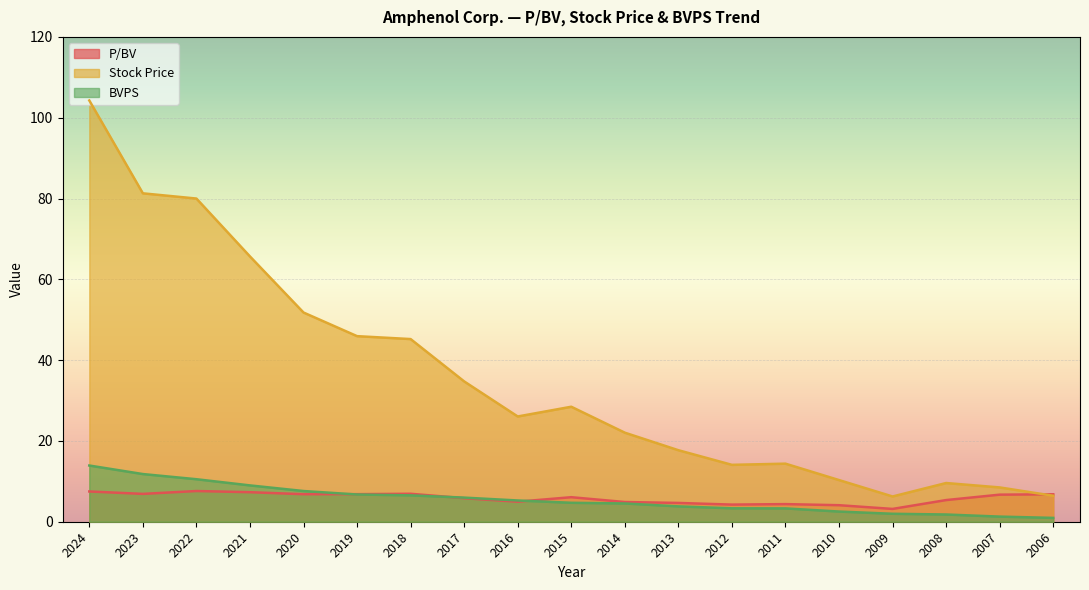

How many data points in Stock Price are above 26?

10